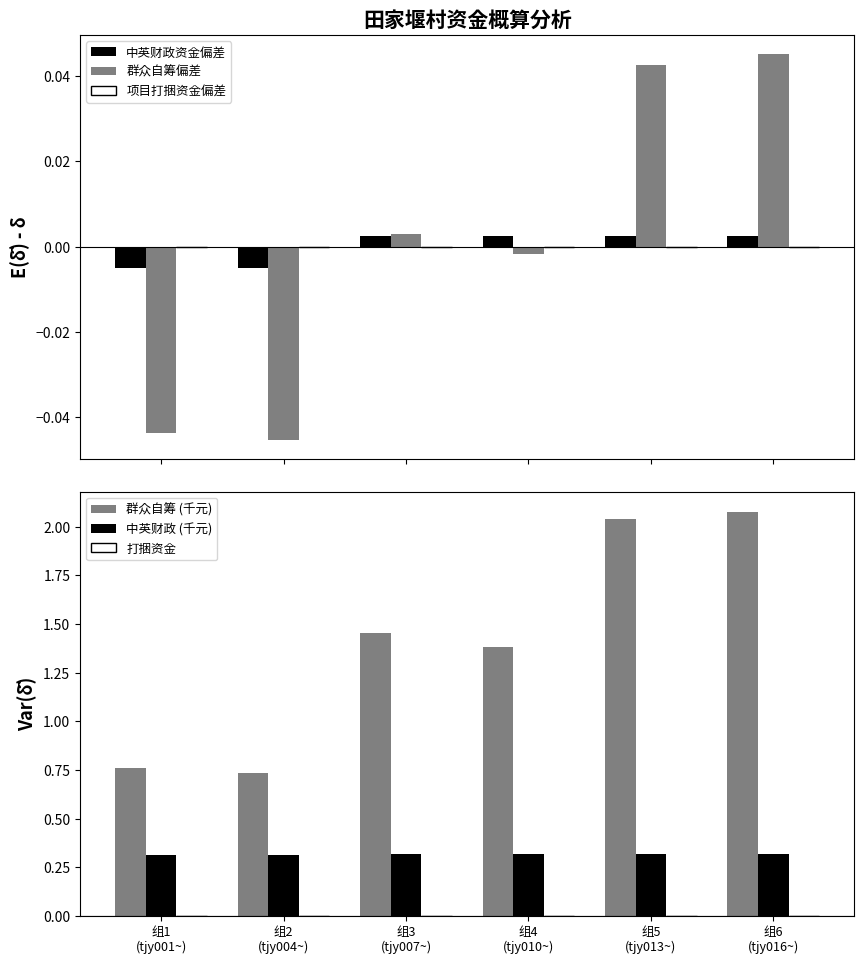

Is it true that 中英财政 (千元) equals 0.1 at 组1
(tjy001~)?

False